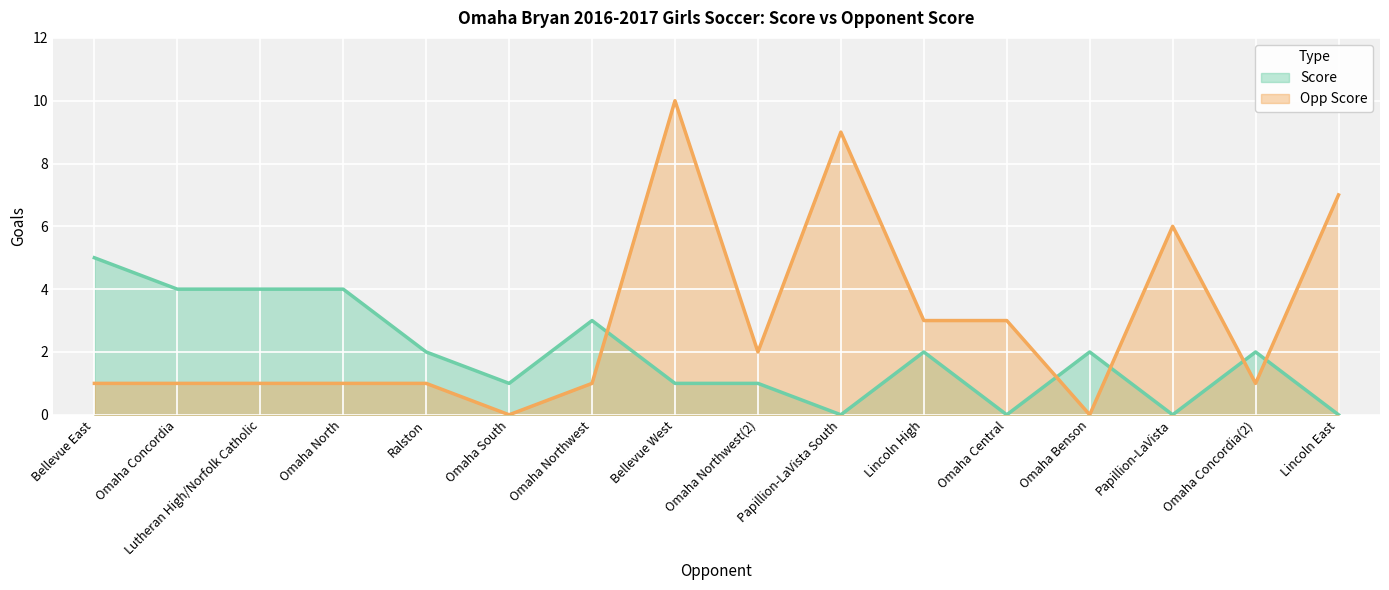

At which category does Opp Score reach its first local peak?

Bellevue West